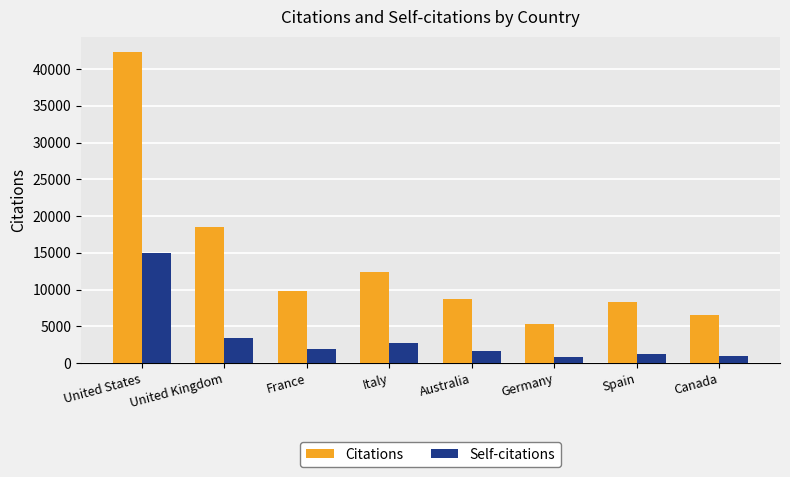

The Self-citations series shows 3445 at United Kingdom. True or false?

True